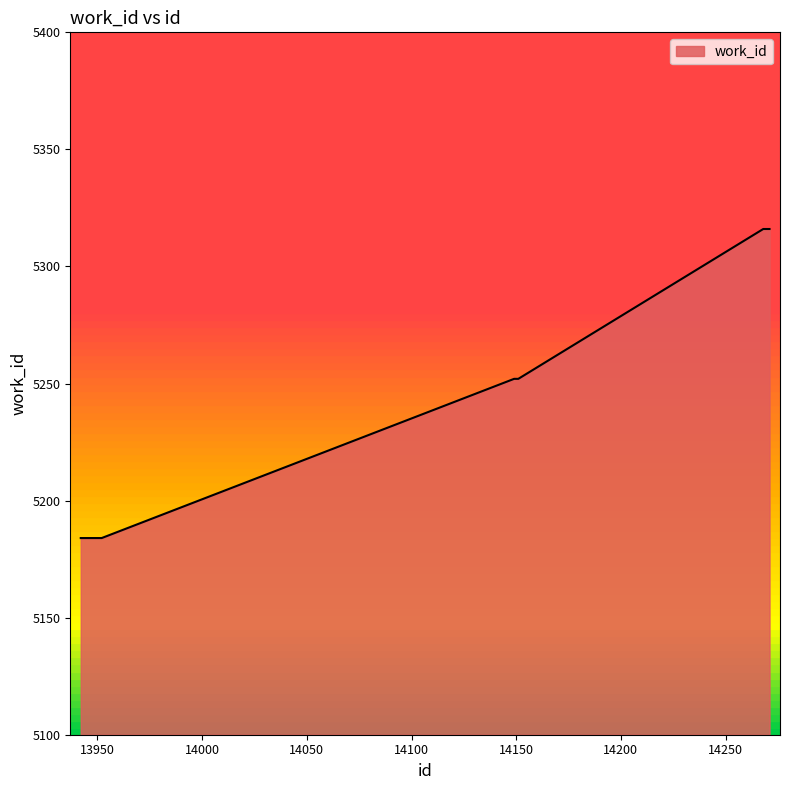

What is the greatest value displayed?

5316